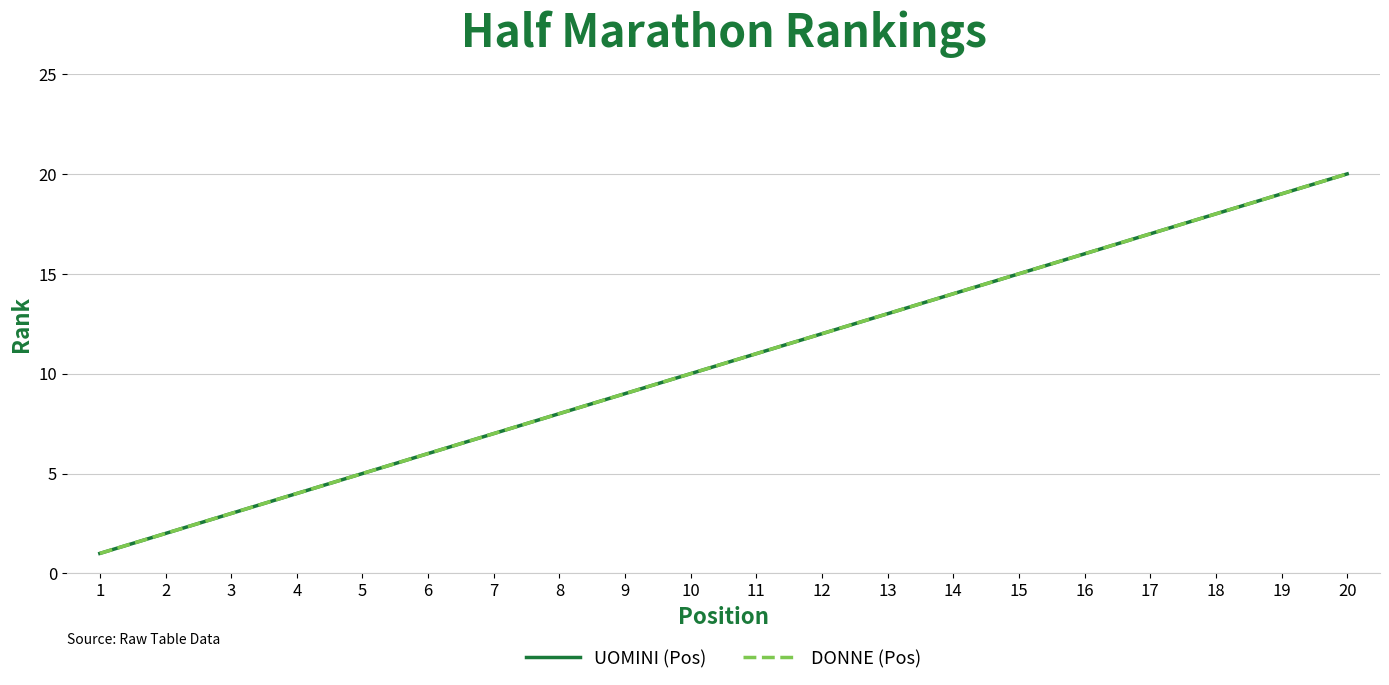

Does the chart display data point markers on the line(s)?

No